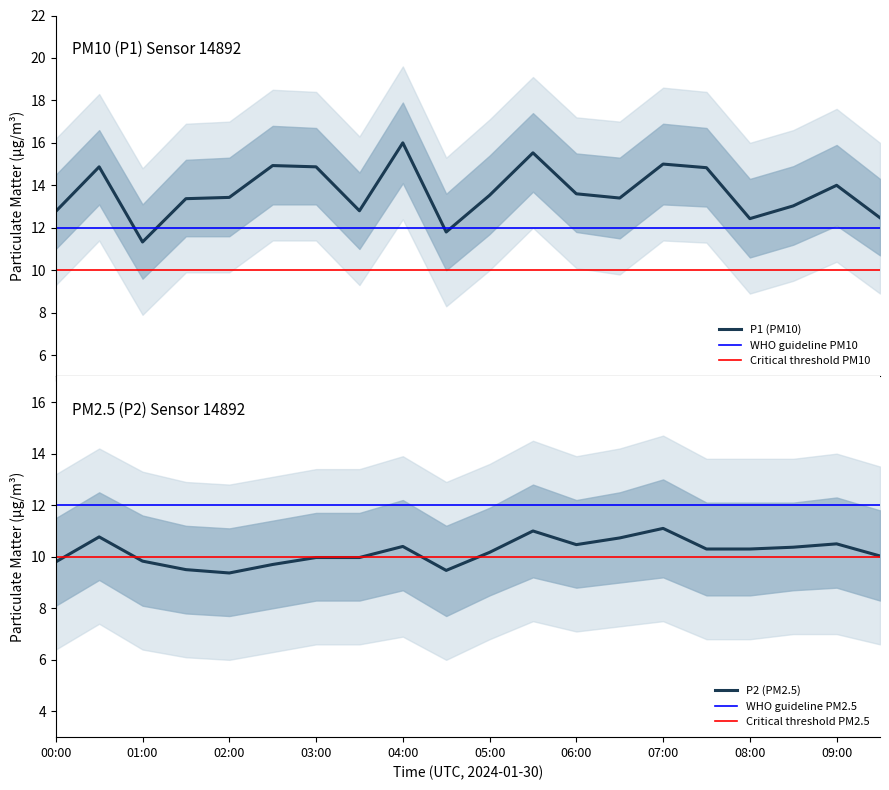

What position from the left is 06:00?

13